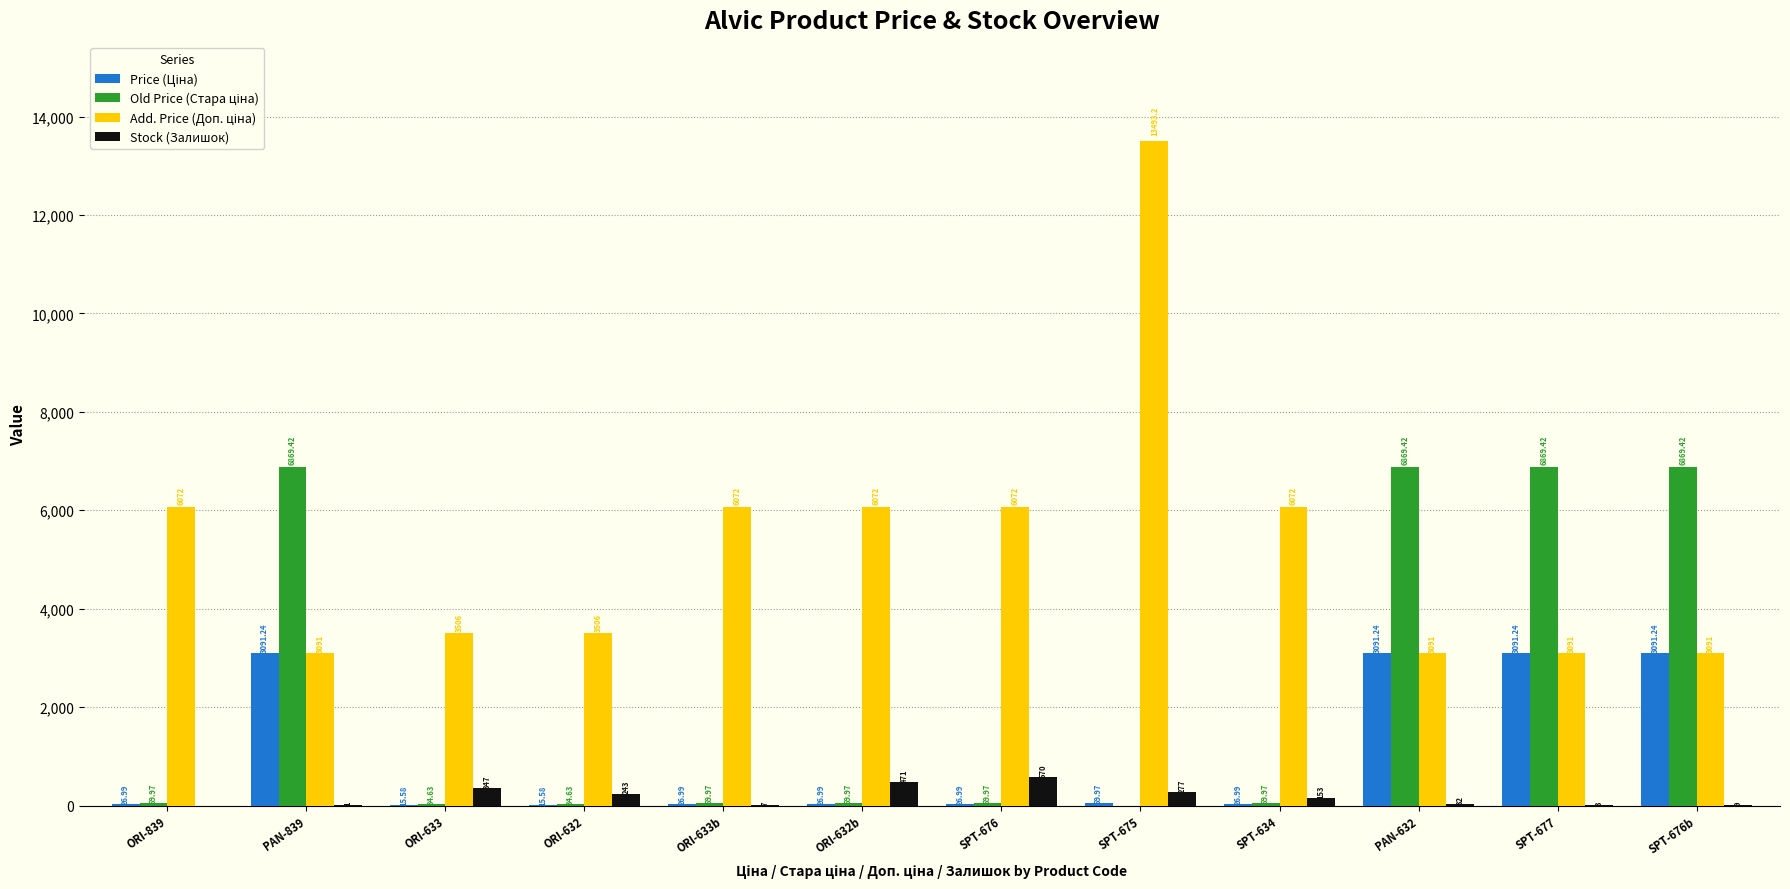

At which category is the sum across all series the highest?

SPT-675